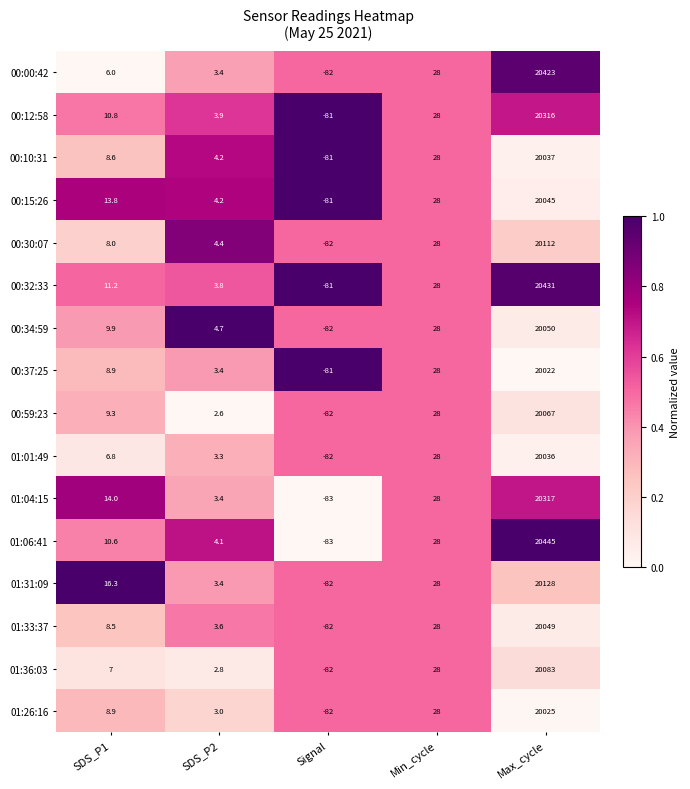

Between Signal and Max_cycle, which series saw the biggest shift?

01:06:41